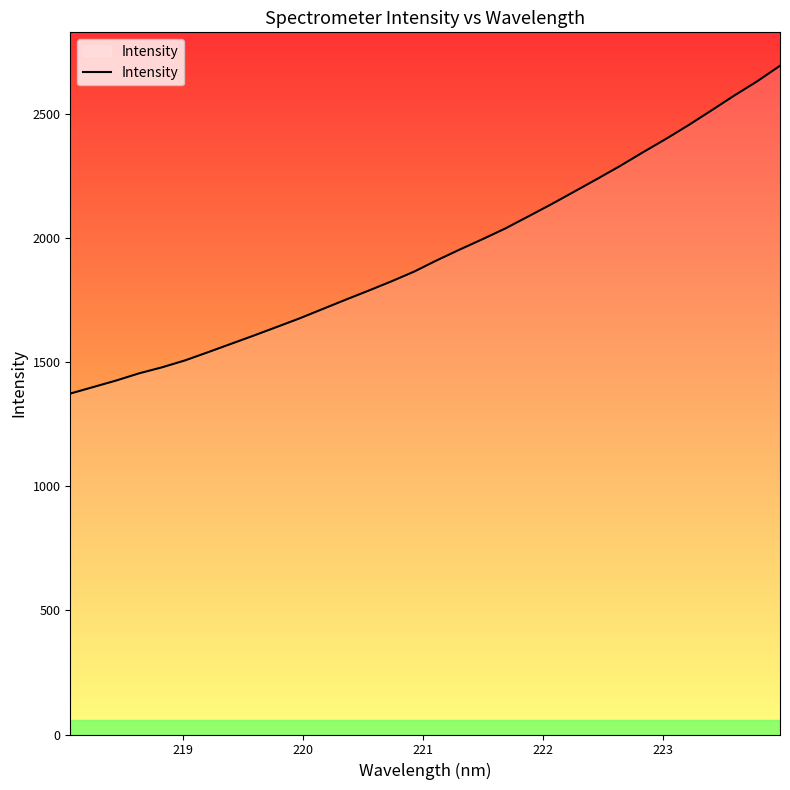

Reading right to left, list all the values displayed in this chart.

2696.3	2633.5	2576.1	2516.0	2456.8	2400.7	2347.0	2291.8	2239.6	2188.6	2137.7	2089.0	2040.6	1997.2	1955.2	1911.8	1865.9	1826.4	1788.9	1752.3	1715.0	1677.5	1642.7	1608.2	1574.6	1541.0	1508.1	1480.3	1456.1	1427.1	1400.9	1374.6